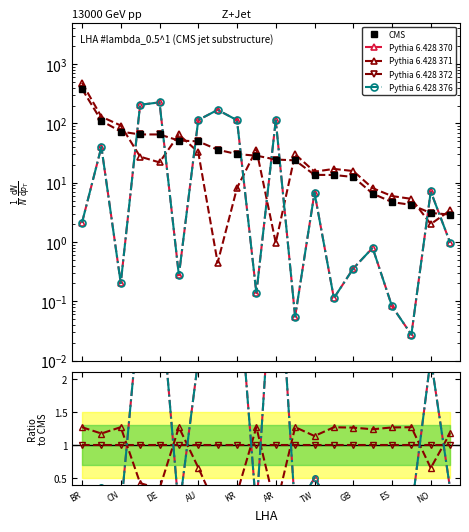

What are all the series names shown in the legend?

CMS, Pythia 6.428 370, Pythia 6.428 371, Pythia 6.428 372, Pythia 6.428 376